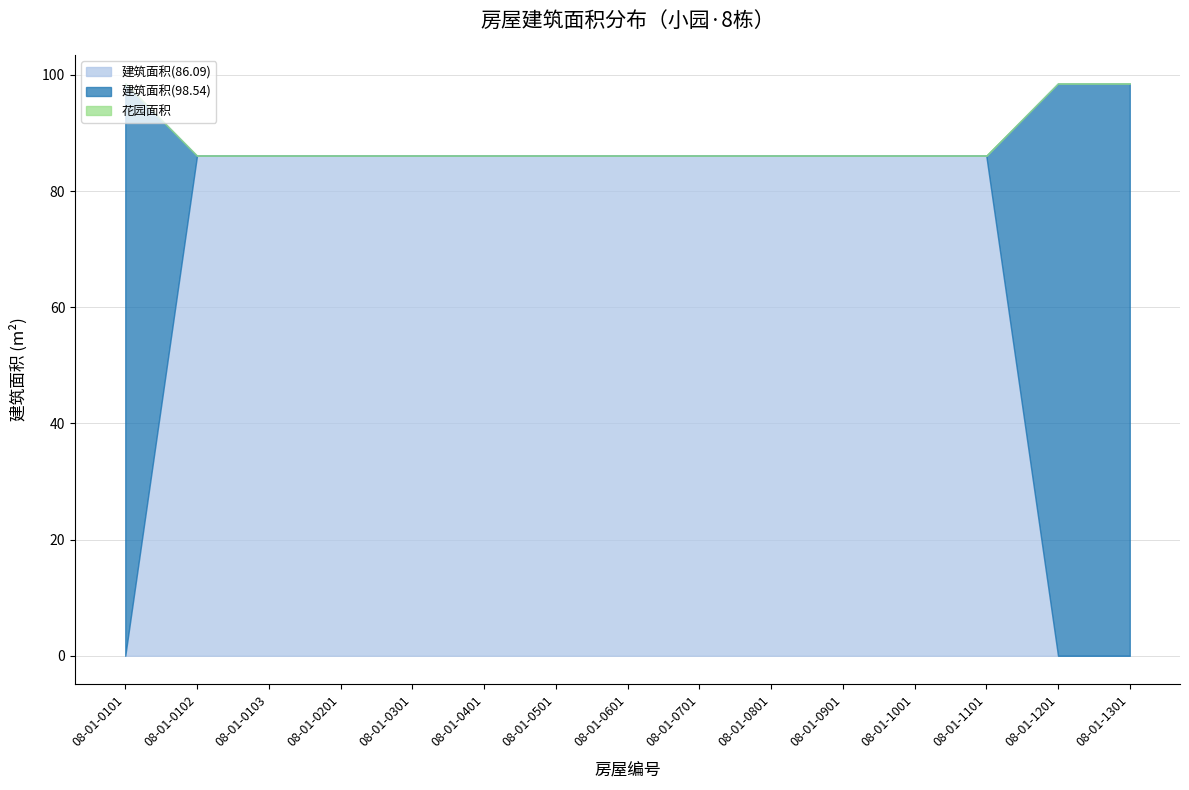

After their last crossing, which series has the higher values: 建筑面积(98.54) or 建筑面积(86.09)?

建筑面积(98.54)